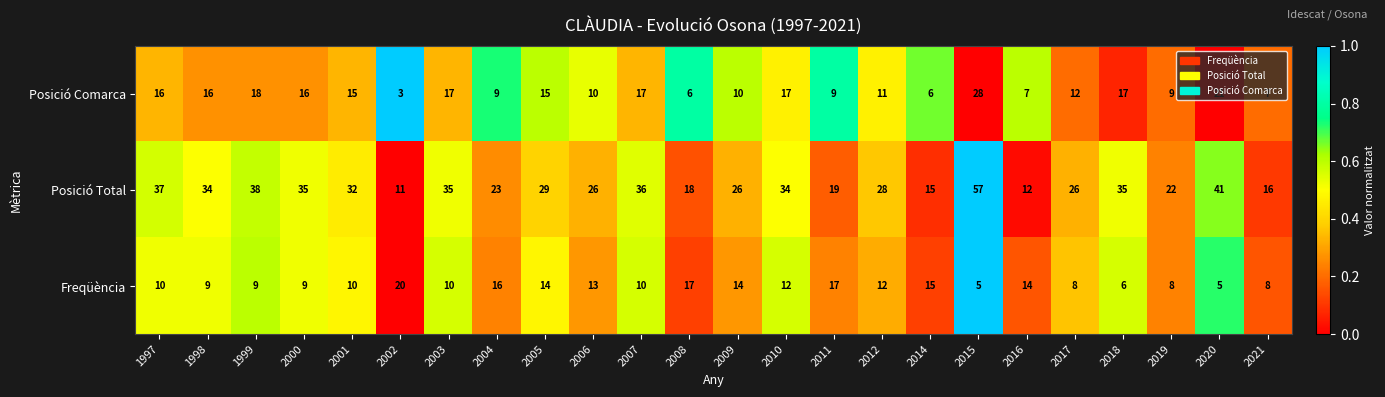

Which category has the lowest value across all series?

2002